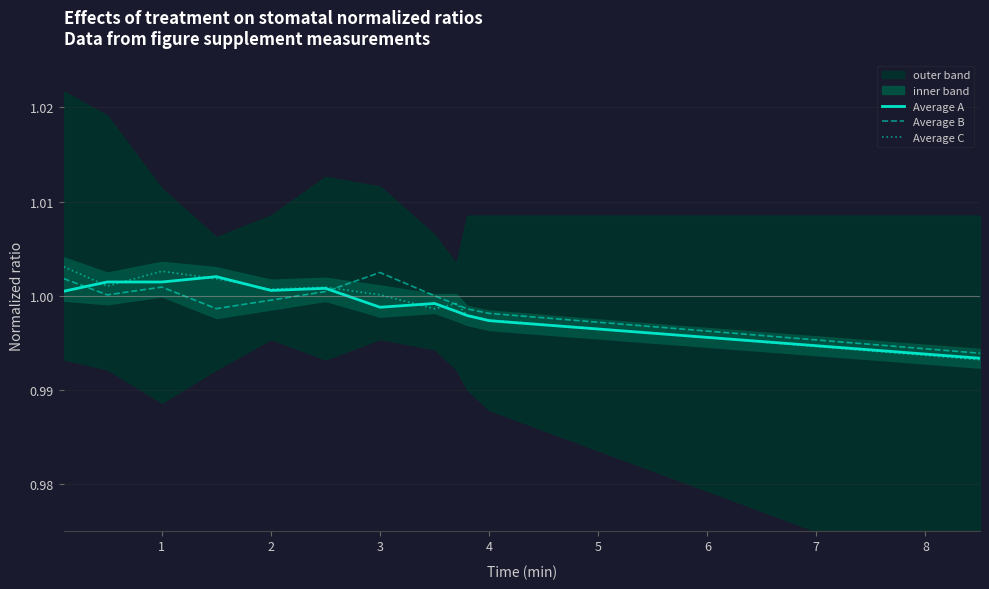

Reading left to right, what are all the values shown in this chart?

Average A: 1.0	1.0	1.0	1.0	1.0	1.0	1.0	1.0	1.0	1.0	1.0	1.0	1.0	1.0	1.0	1.0	1.0	1.0	1.0	1.0
Average B: 1.0	1.0	1.0	1.0	1.0	1.0	1.0	1.0	1.0	1.0	1.0	1.0	1.0	1.0	1.0	1.0	1.0	1.0	1.0	1.0
Average C: 1.0	1.0	1.0	1.0	1.0	1.0	1.0	1.0	1.0	1.0	1.0	1.0	1.0	1.0	1.0	1.0	1.0	1.0	1.0	1.0